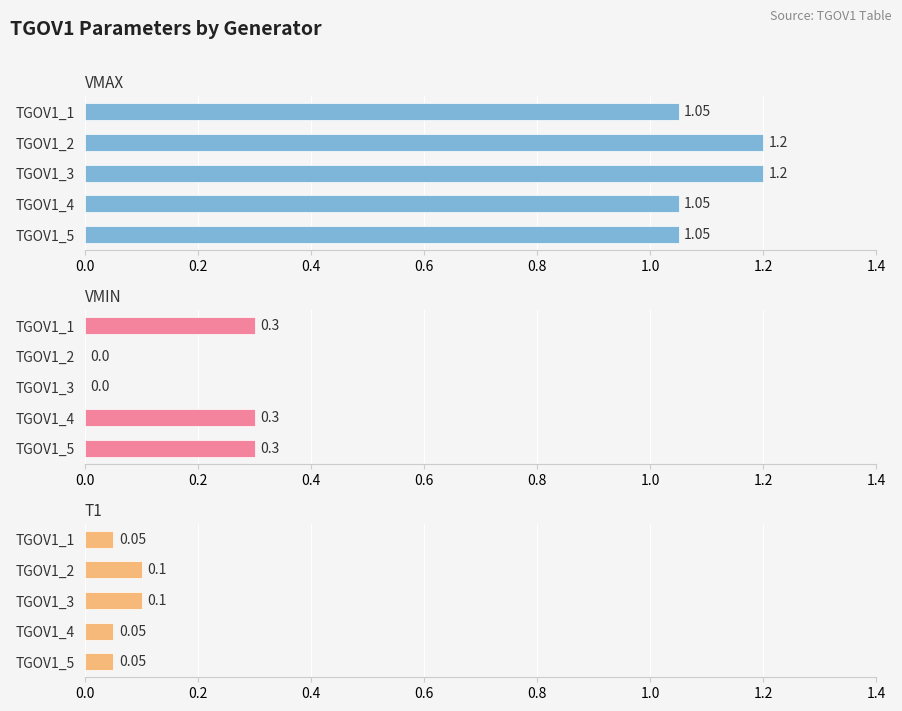

What is the average value of the T1 series?

0.1